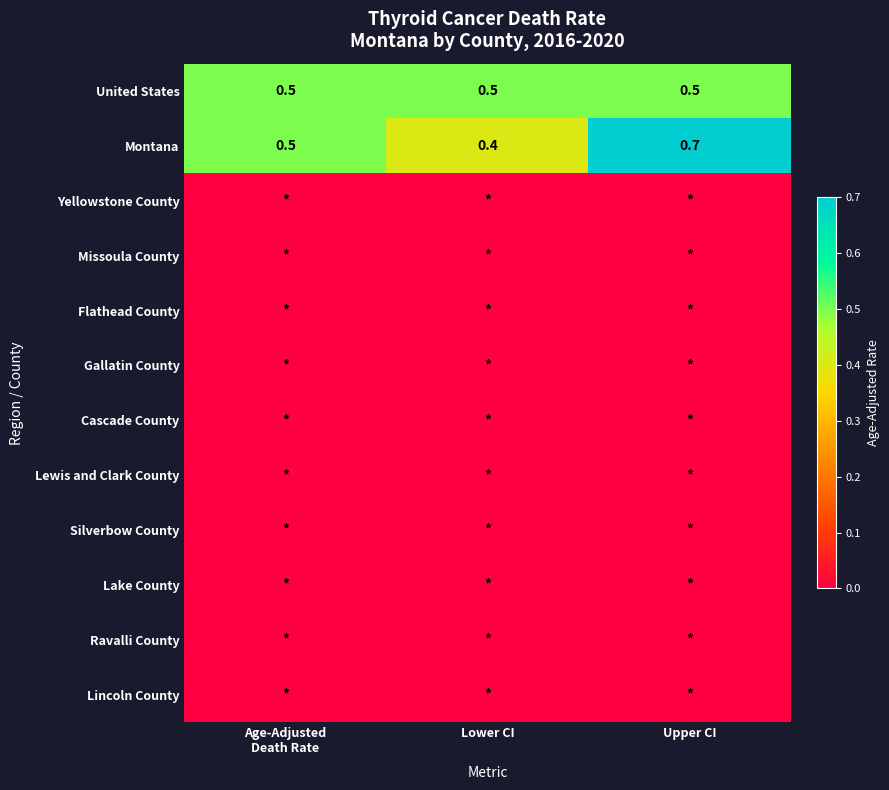

What value does the United States series have at Upper CI?

0.5